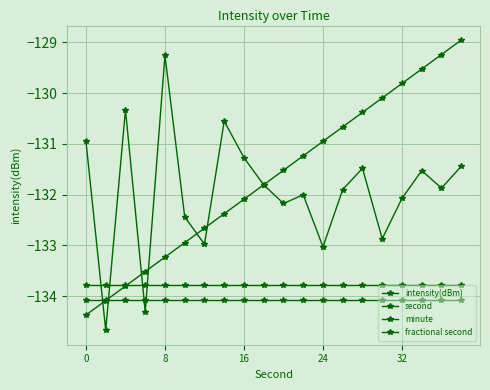

Reading left to right, extract all data points from this chart.

intensity(dBm): -131.0	-134.7	-130.3	-134.3	-129.3	-132.4	-133.0	-130.6	-131.3	-131.8	-132.2	-132.0	-133.0	-131.9	-131.5	-132.9	-132.1	-131.5	-131.9	-131.4
second: -134.4	-134.1	-133.8	-133.5	-133.2	-132.9	-132.7	-132.4	-132.1	-131.8	-131.5	-131.2	-131.0	-130.7	-130.4	-130.1	-129.8	-129.5	-129.2	-129.0
minute: -134.1	-134.1	-134.1	-134.1	-134.1	-134.1	-134.1	-134.1	-134.1	-134.1	-134.1	-134.1	-134.1	-134.1	-134.1	-134.1	-134.1	-134.1	-134.1	-134.1
fractional second: -133.8	-133.8	-133.8	-133.8	-133.8	-133.8	-133.8	-133.8	-133.8	-133.8	-133.8	-133.8	-133.8	-133.8	-133.8	-133.8	-133.8	-133.8	-133.8	-133.8